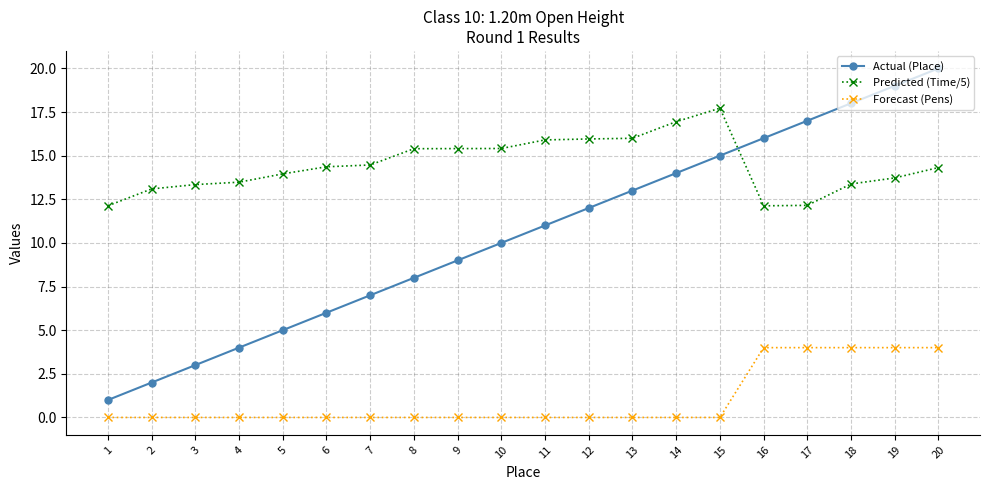

True or false: Actual (Place) has more than 1 points higher than both neighbors.

False